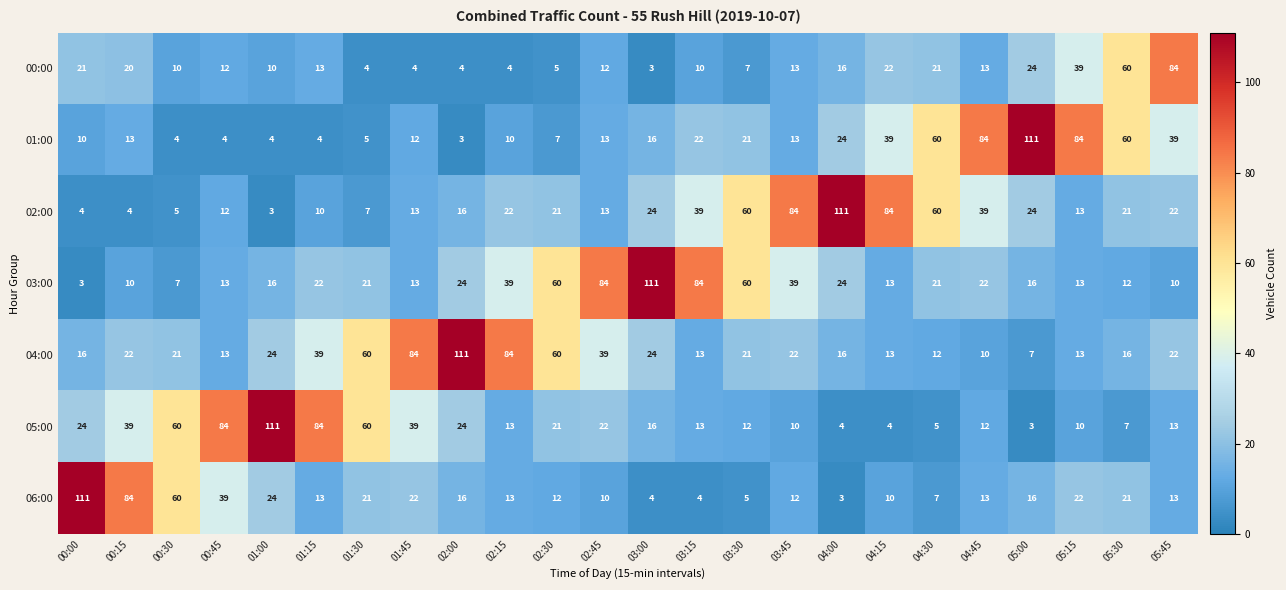

What is the minimum value shown in the chart?

3